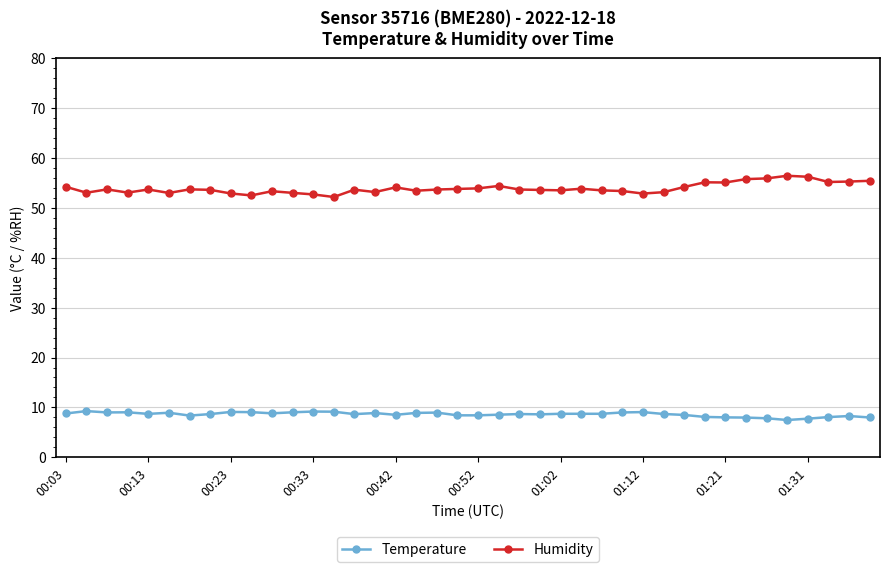

Rank the series by their average value, from highest to lowest.

Humidity, Temperature